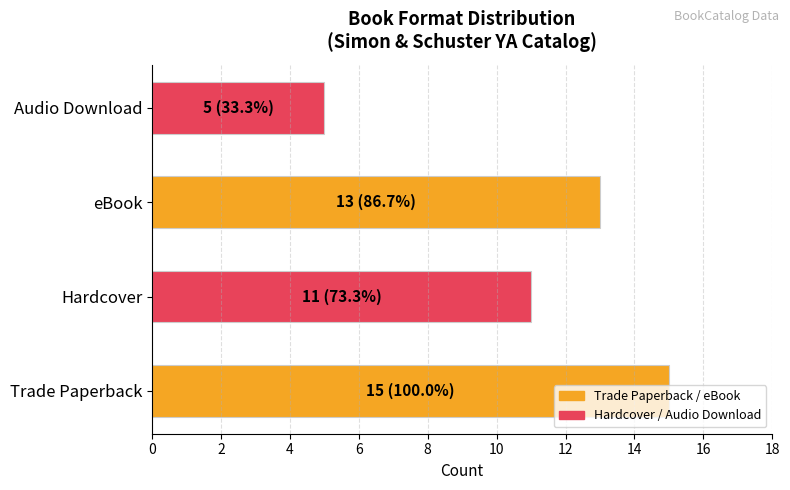

The value at Trade Paperback is 24. True or false?

False